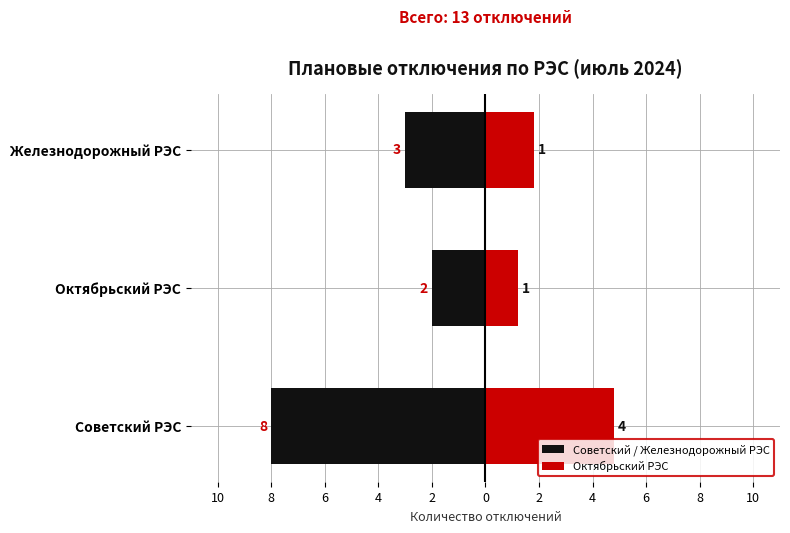

What is the value of the Октябрьский РЭС bar at the 3rd from the left?

1.8